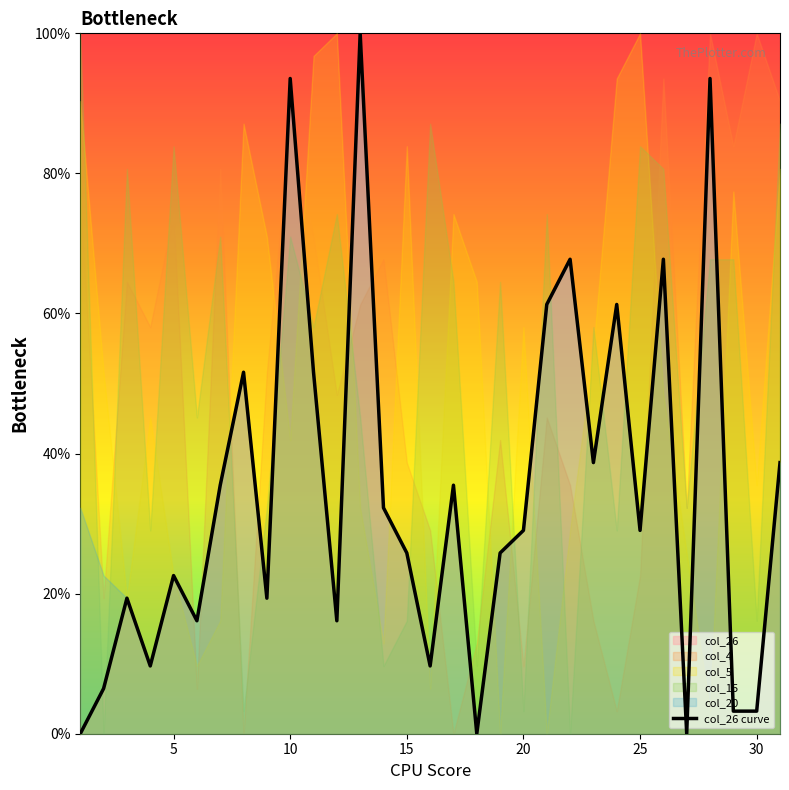

True or false: there are more than 0 points higher than both neighbors.

True